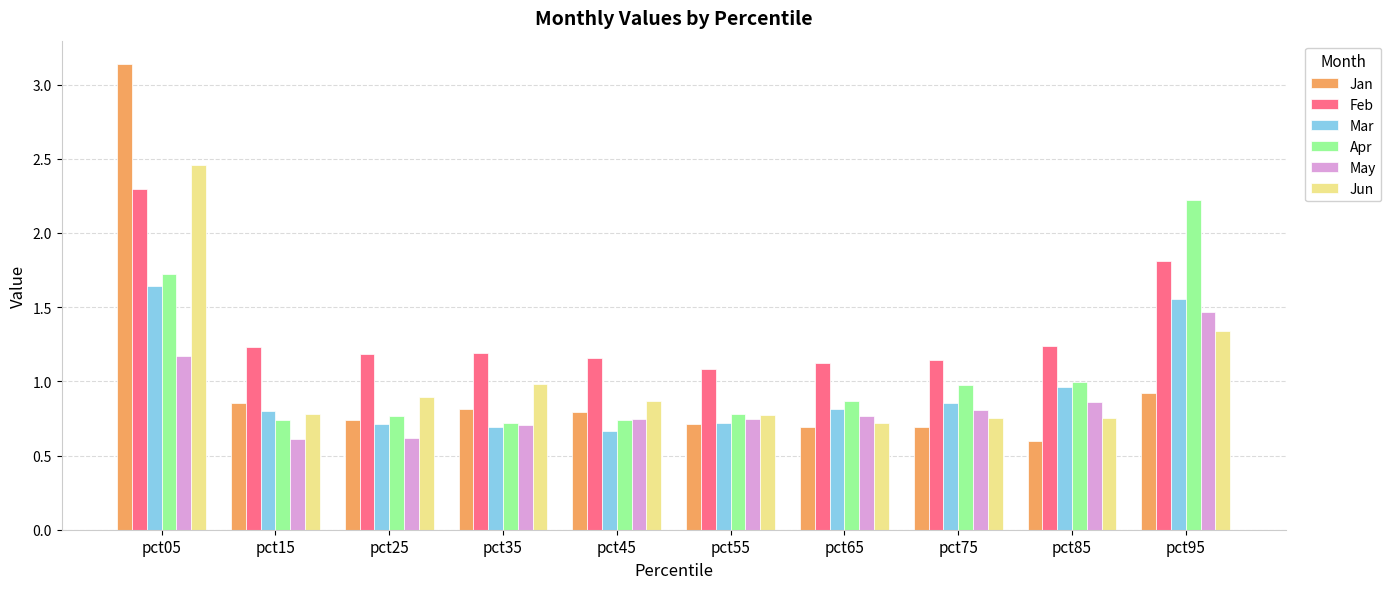

Rank the series at pct85 from lowest to highest value.

Jan, Jun, May, Mar, Apr, Feb